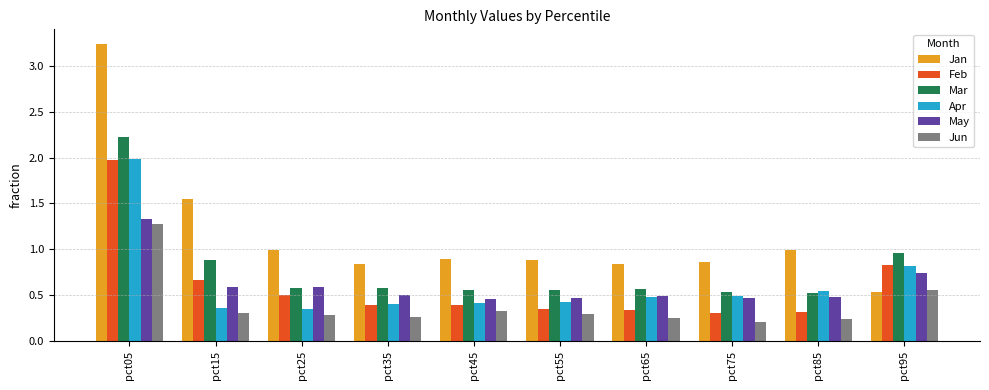

Is it true that Feb equals 0.4 at pct55?

True